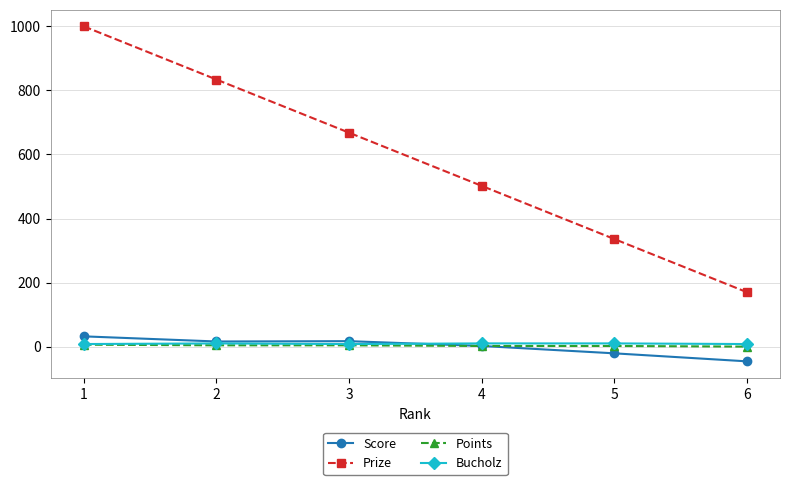

How many values in the Score series are below 16?

3